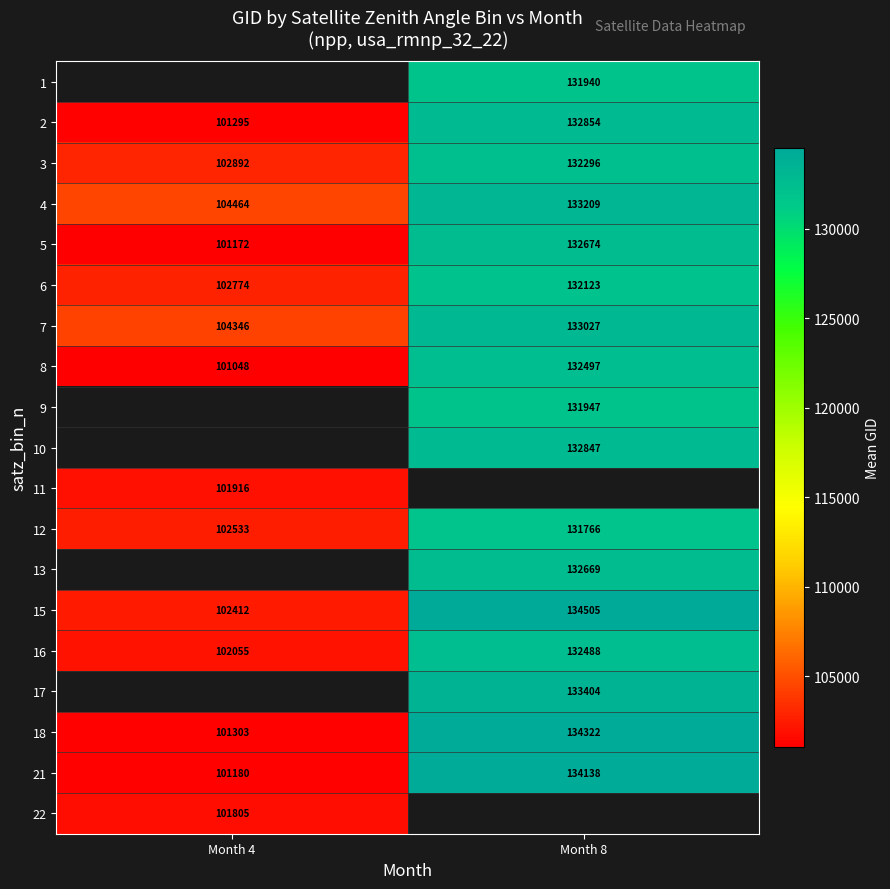

At which label is 7 closest to 118686?

Month 4